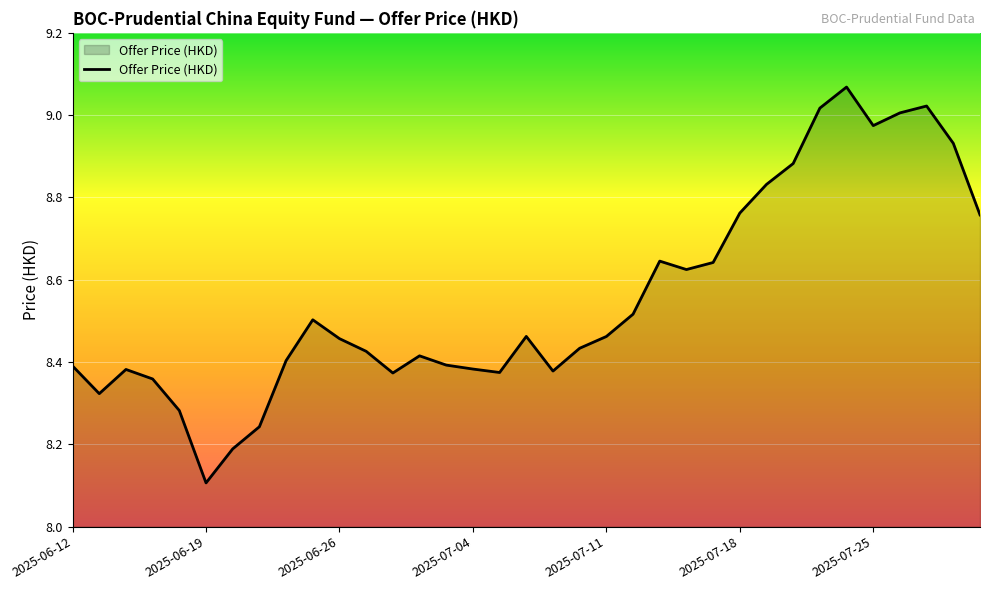

How many lines are shown in the chart?

1